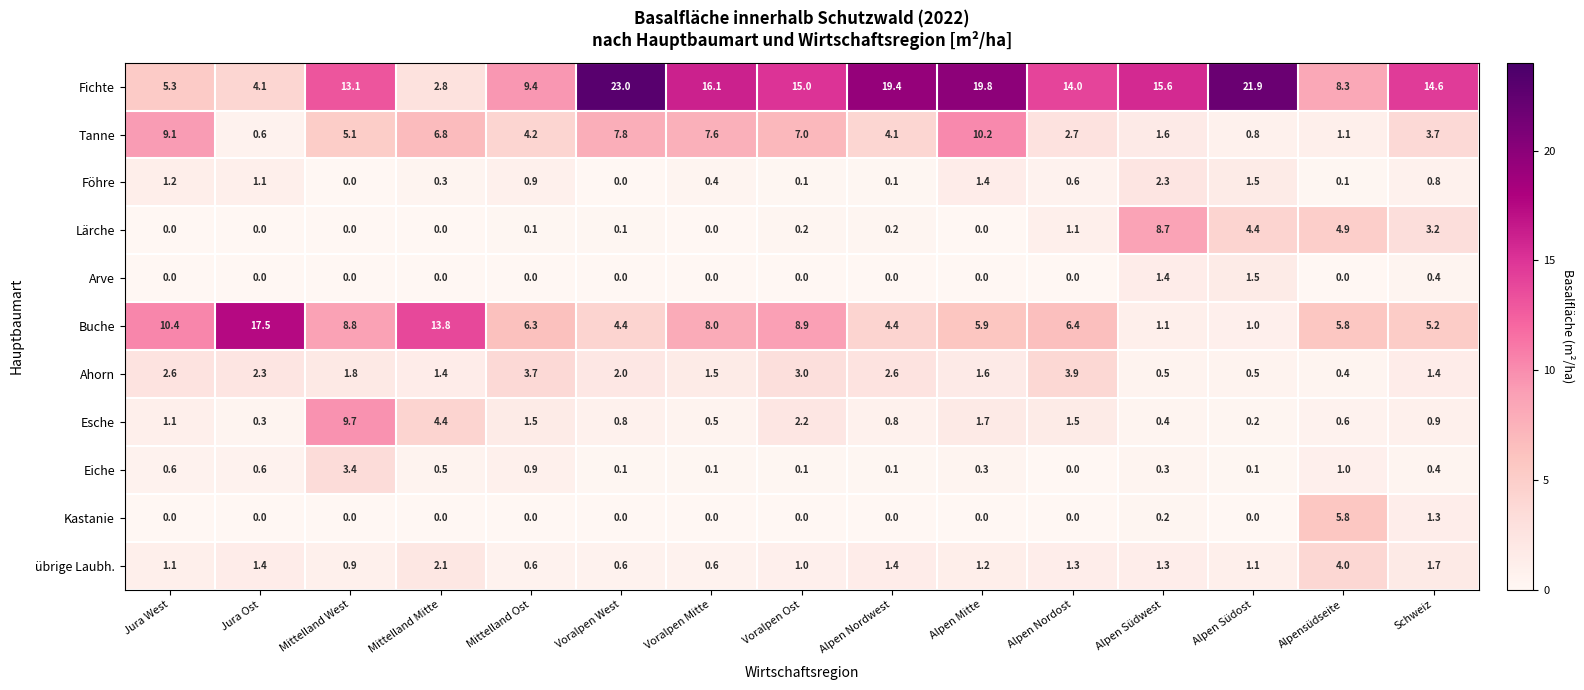

At which label does Ahorn first exceed 1?

Jura West